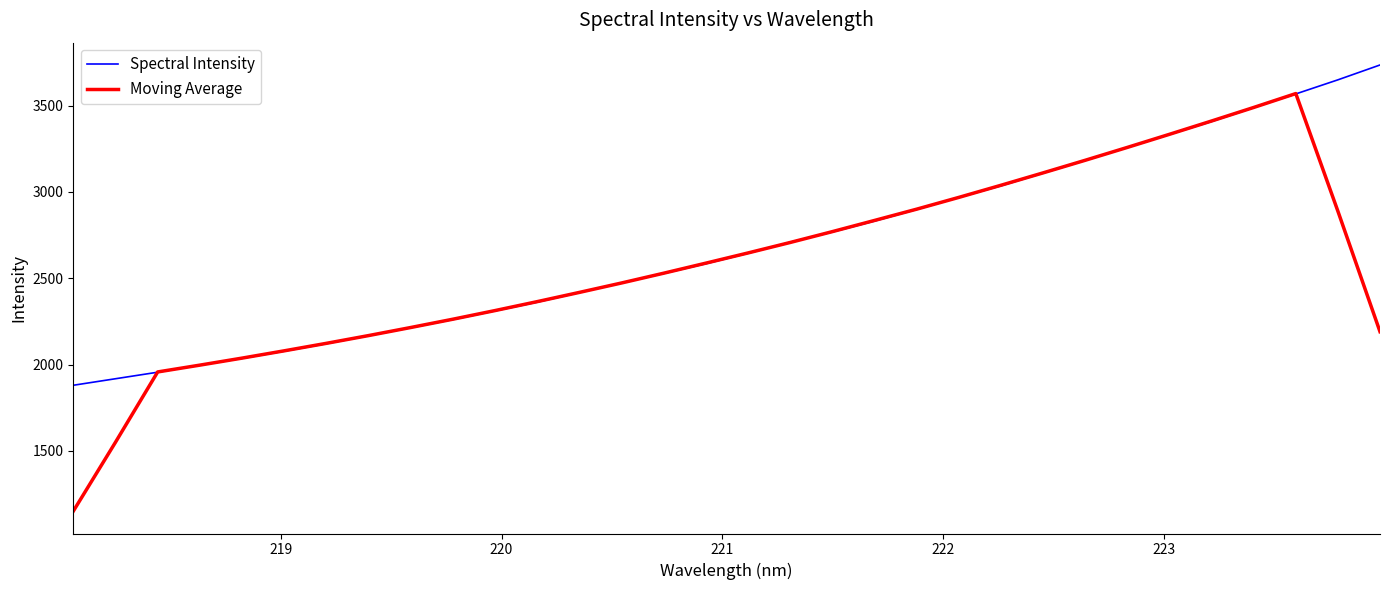

What is the lowest value of the Spectral Intensity series?

1880.3